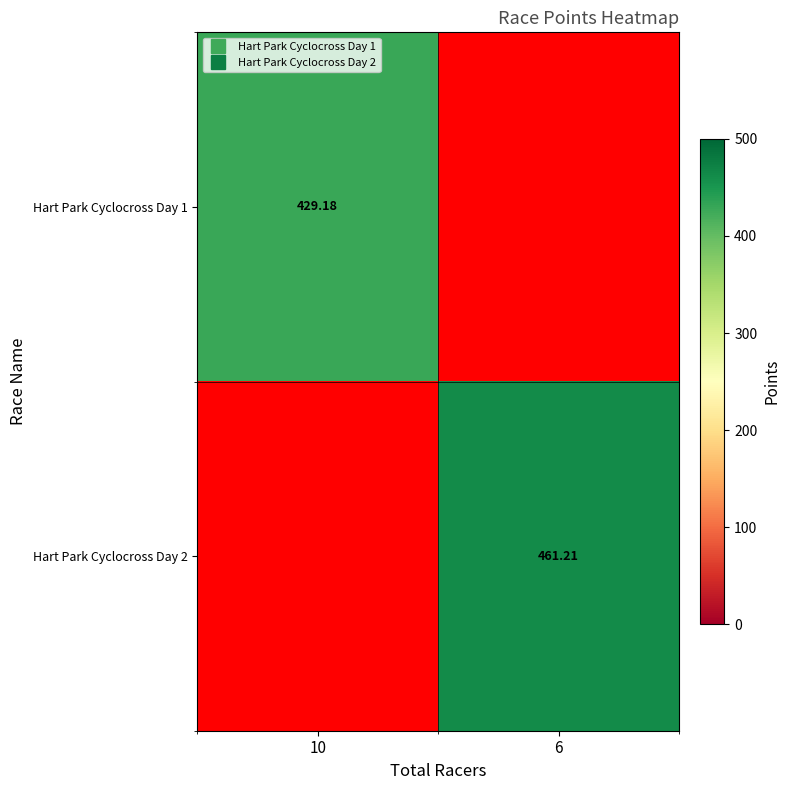

How many values in Hart Park Cyclocross Day 1 are above zero?

1